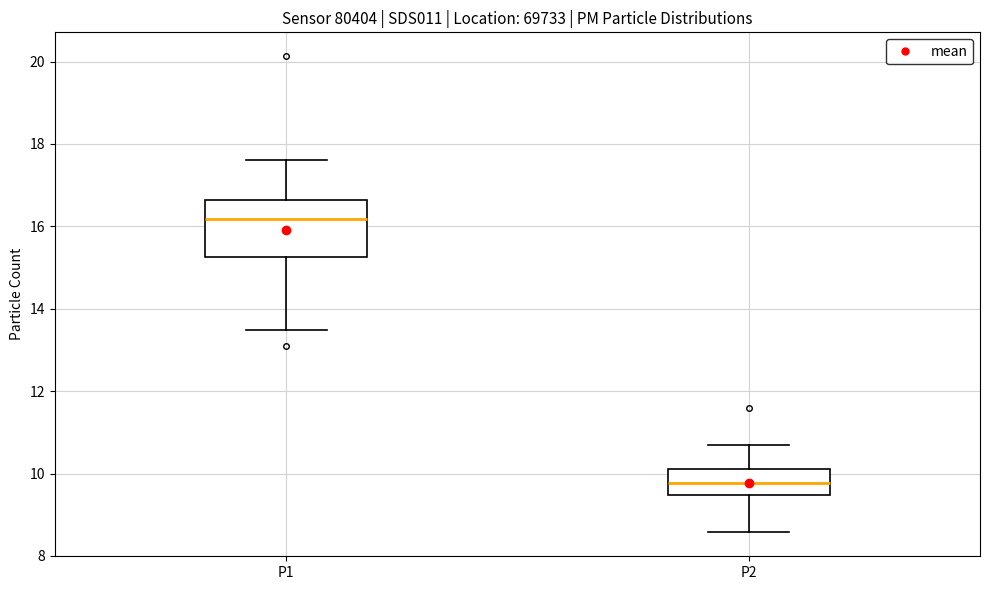

Reading left to right, transcribe this box plot: for each box, give where its median line is, the range the box spans, and where its two whiskers end, as read against the y-axis. The values are not printed on the chart, so give them approximately, as read against the axis.

P1: median 16.2, box 15.2 to 16.6, whiskers 13.4 to 17.6
P2: median 9.8, box 9.4 to 10.2, whiskers 8.6 to 10.8